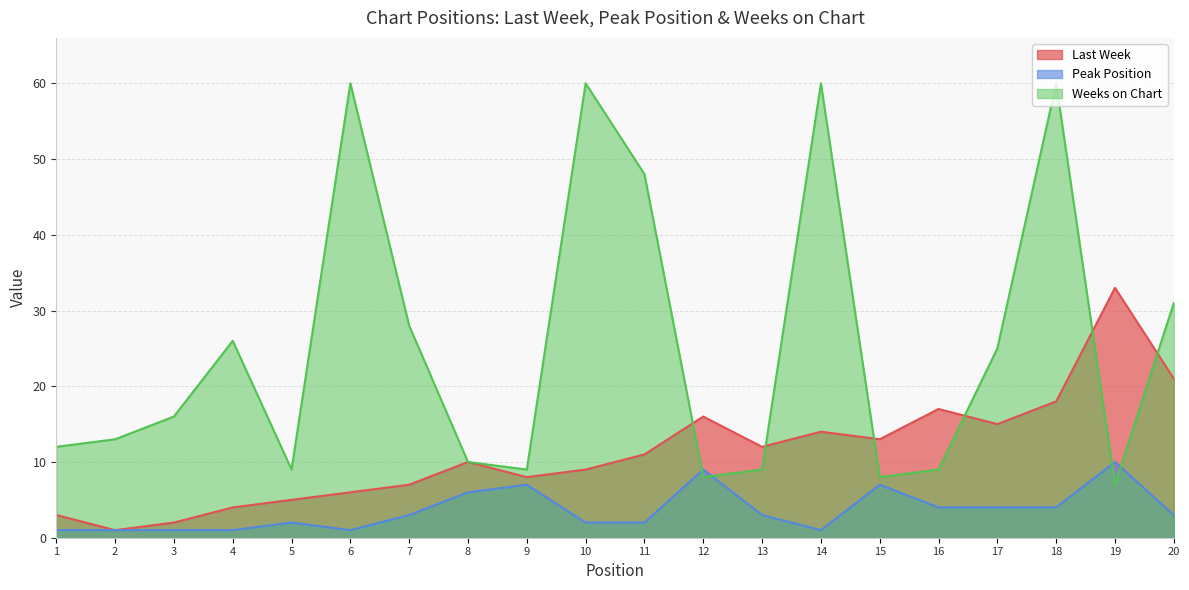

What is the sum of the Weeks on Chart values at 8 and 11?

58